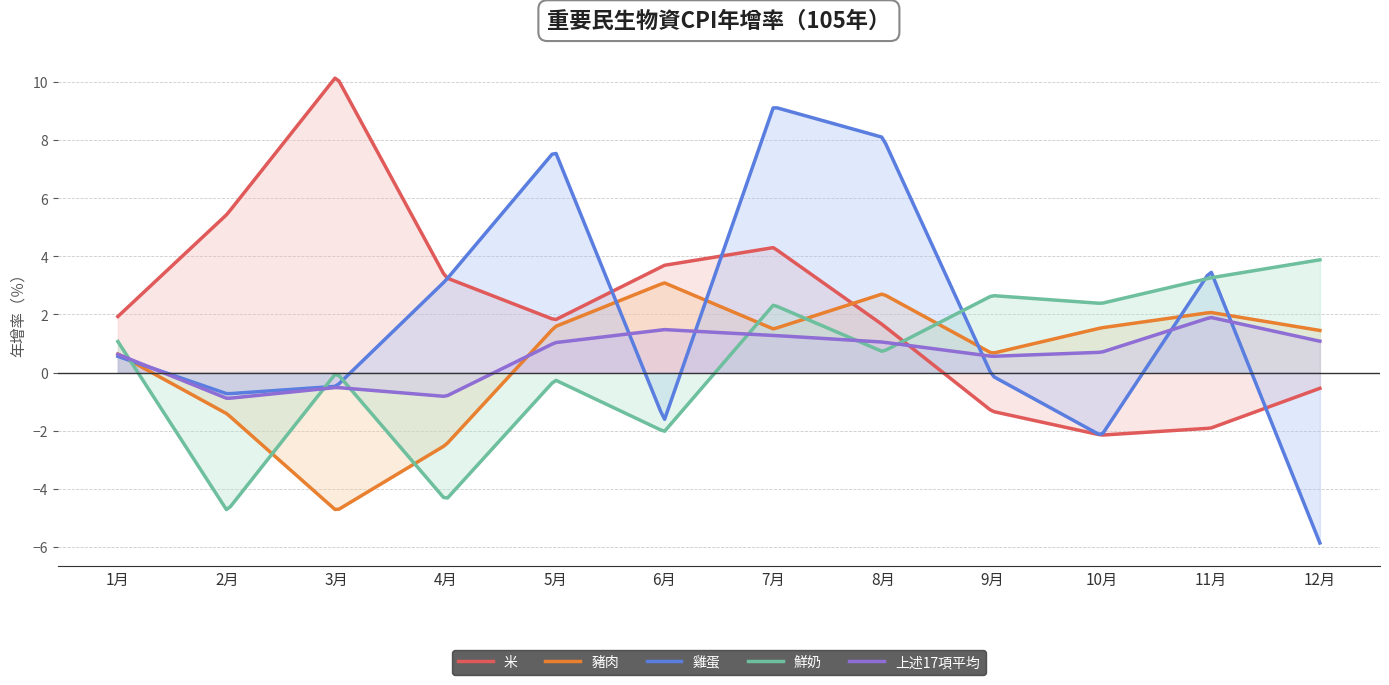

What is the difference between the highest and lowest values at 4月?

7.7